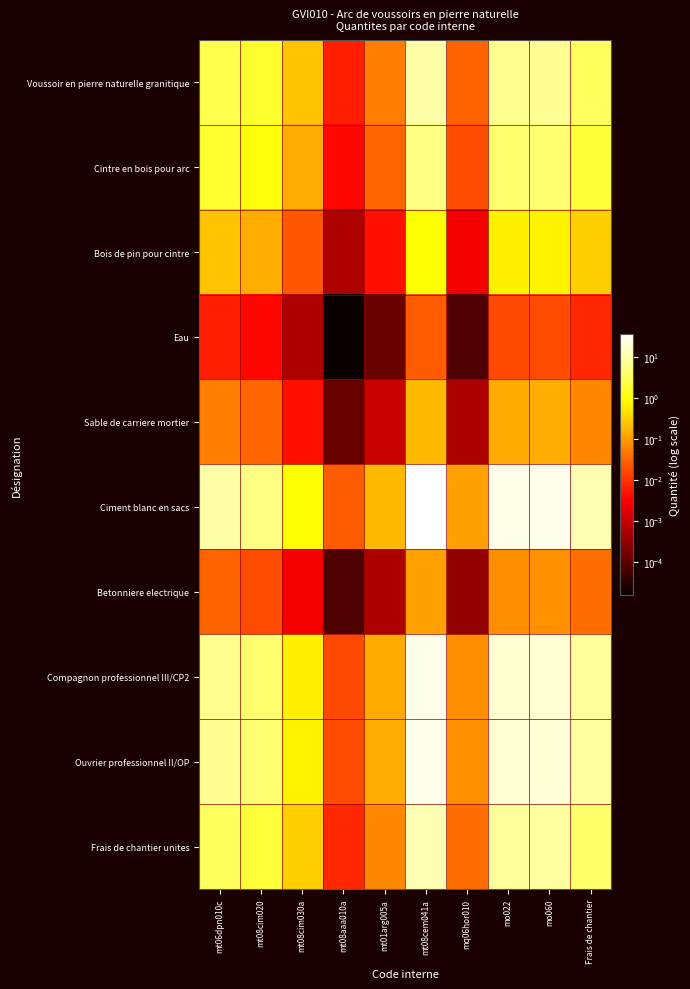

At mt08aaa010a, list the series in order from smallest to largest.

Eau, Betonniere electrique, Sable de carriere mortier, Bois de pin pour cintre, Cintre en bois pour arc, Voussoir en pierre naturelle granitique, Frais de chantier unites, Compagnon professionnel III/CP2, Ouvrier professionnel II/OP, Ciment blanc en sacs